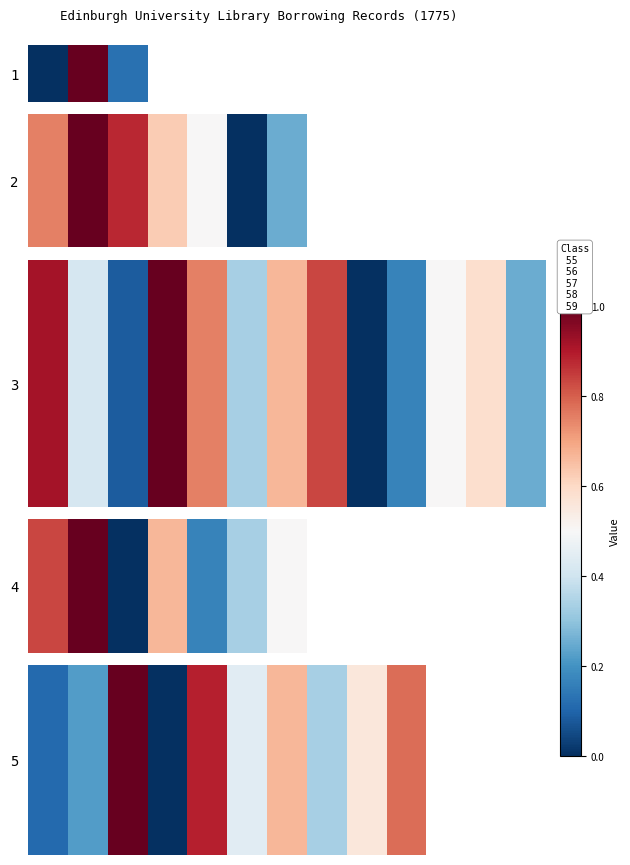

At which category does the chart reach its peak across all series?

2